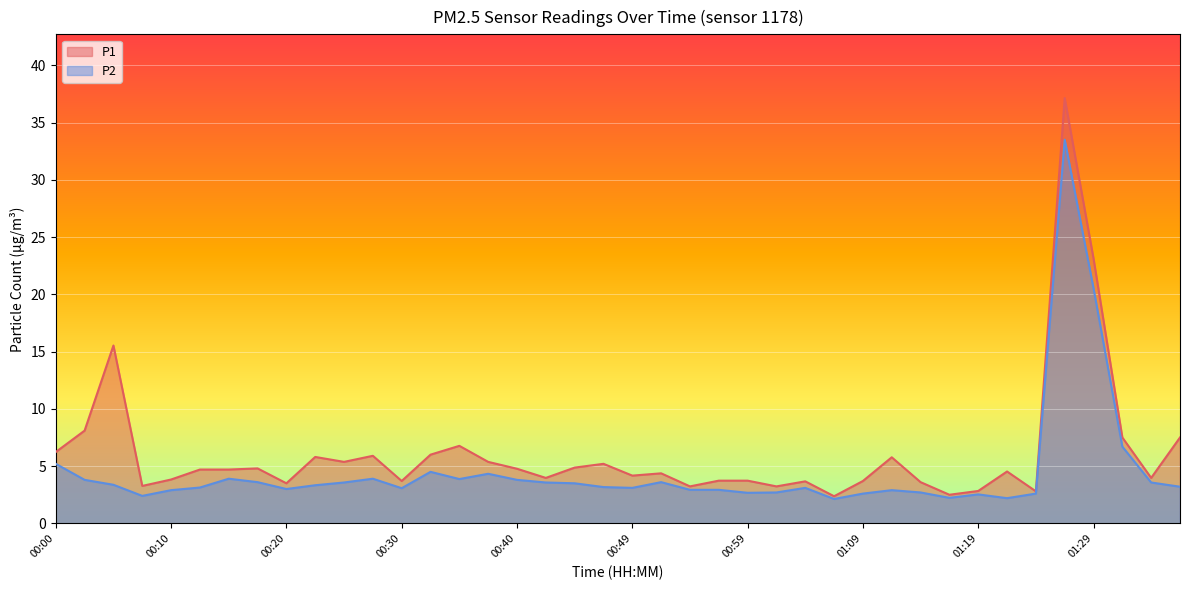

What is the approximate value of P2 at 01:04?

3.1